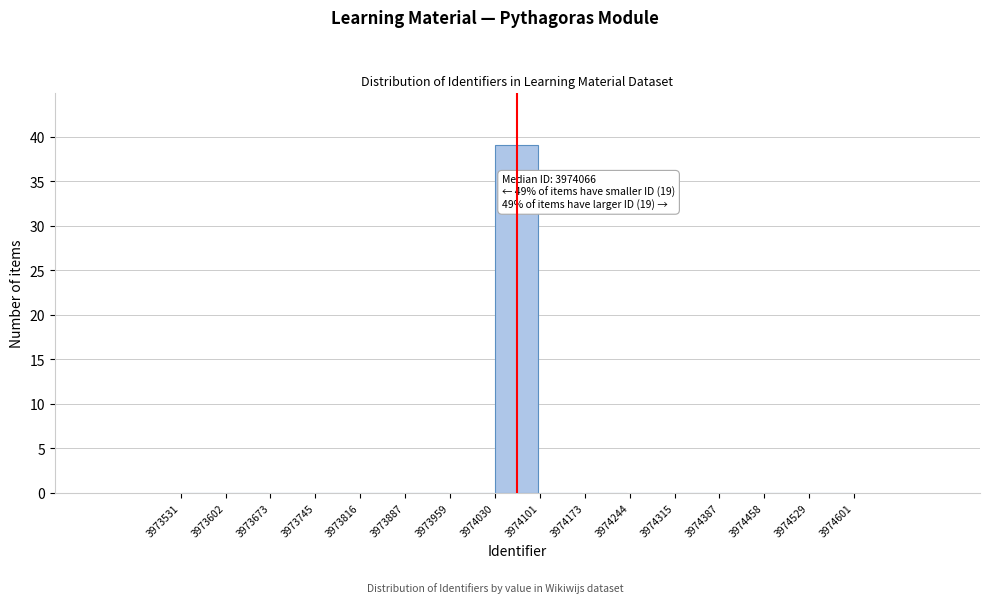

Which range on the x-axis has the tallest bar?

3974030 to 3974101